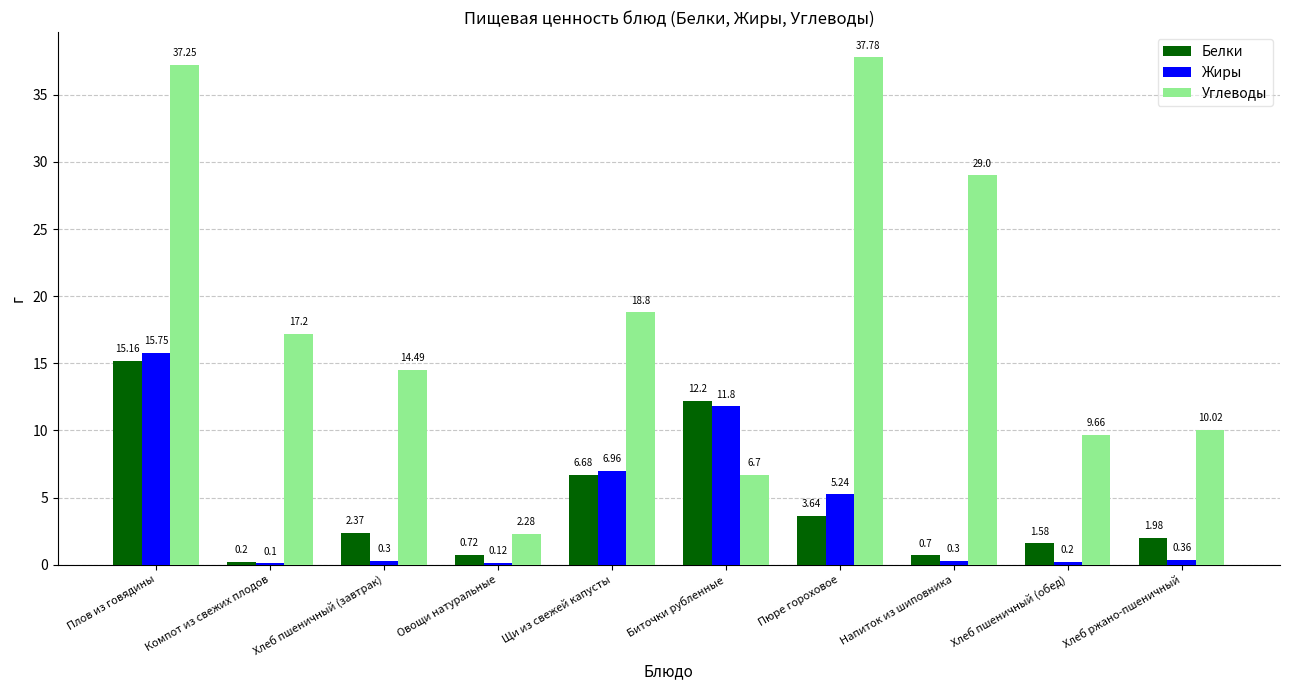

The Углеводы series shows 14.5 at Хлеб пшеничный (завтрак). True or false?

True